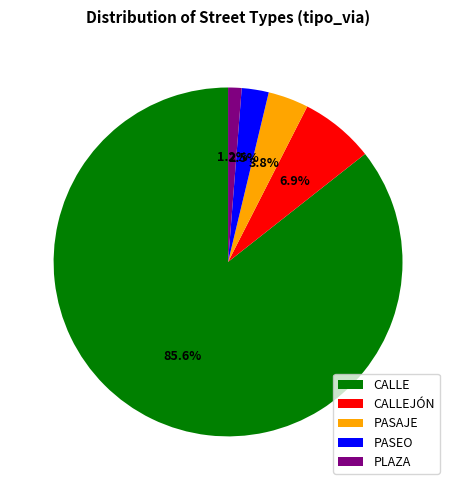

To the nearest percent, what is the difference between the largest and smallest slice percentages?

84%